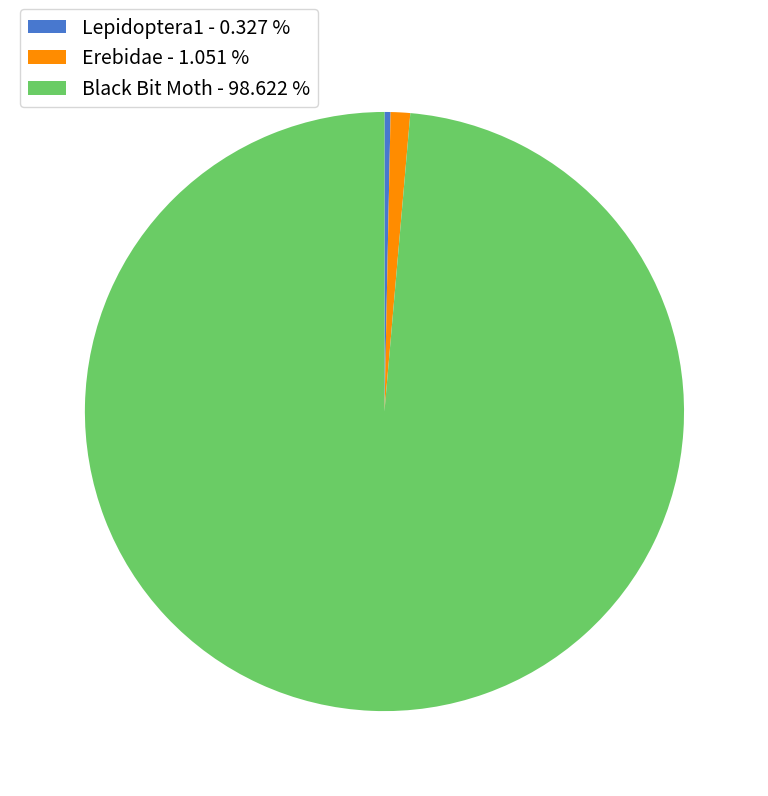

Rank the categories by value from lowest to highest.

Lepidoptera1, Erebidae, Black Bit Moth